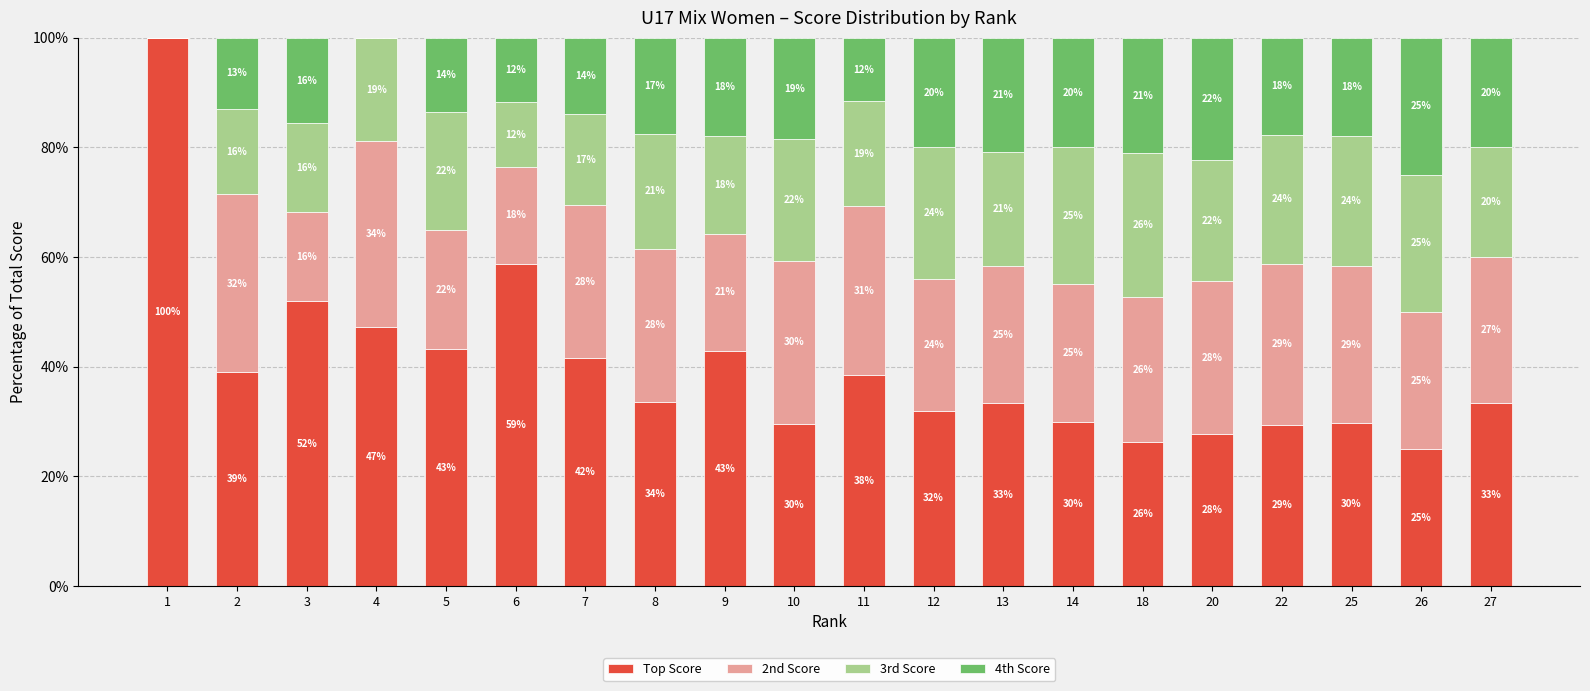

What is the highest value of the Top Score series?

100.0